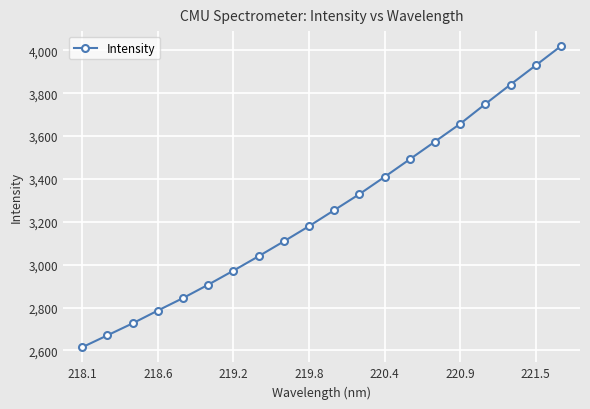

What is the value of the 18th point from the left?

3840.4